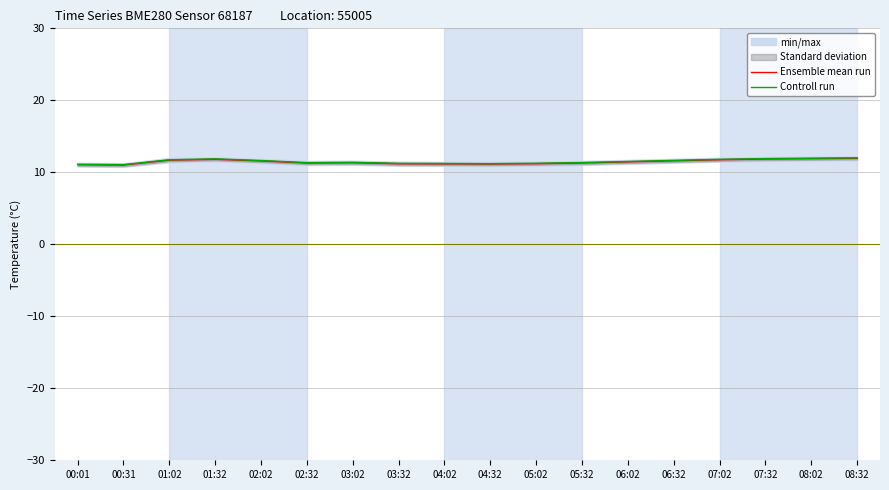

In Controll run, how many points are higher than both neighbors (excluding endpoints)?

2